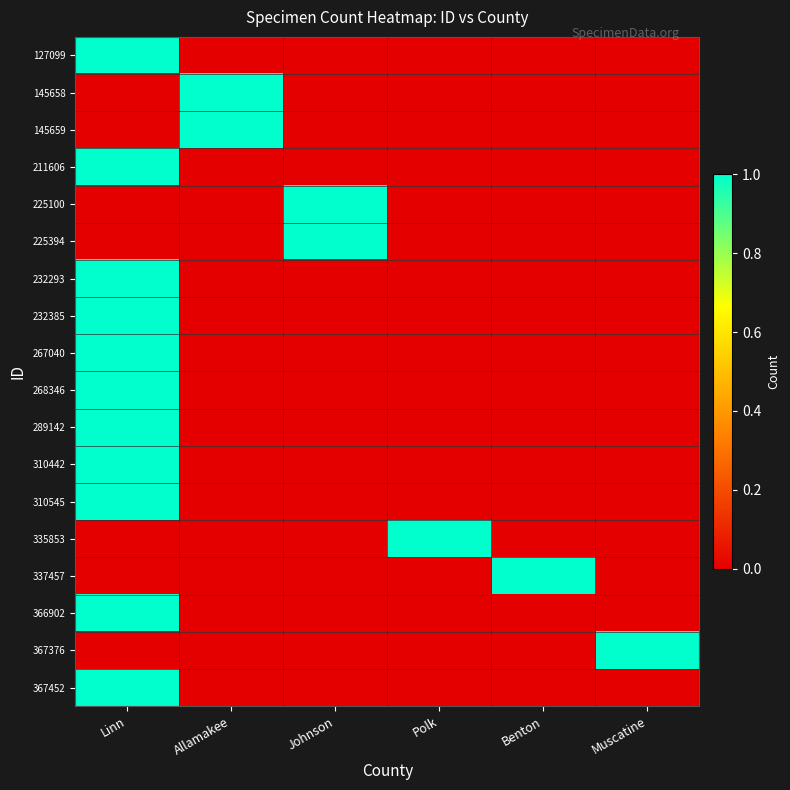

Which series has the widest spread of values?

127099